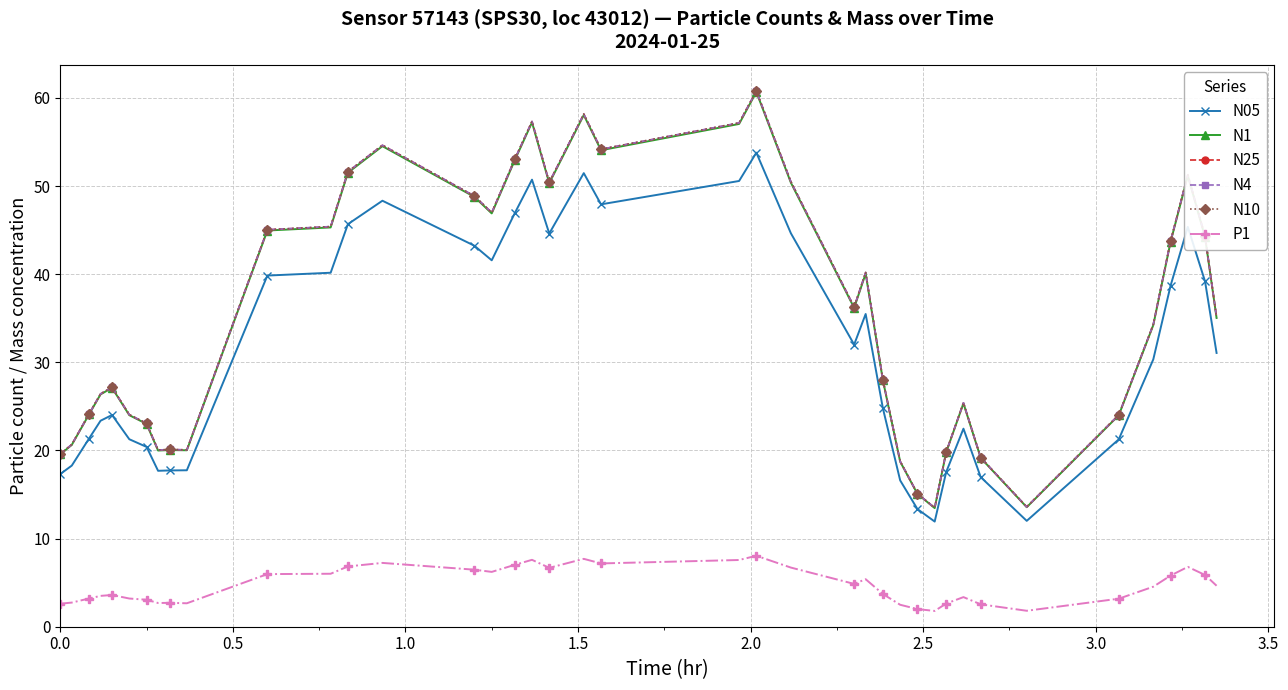

True or false: N4 and P1 intersect in this chart.

False